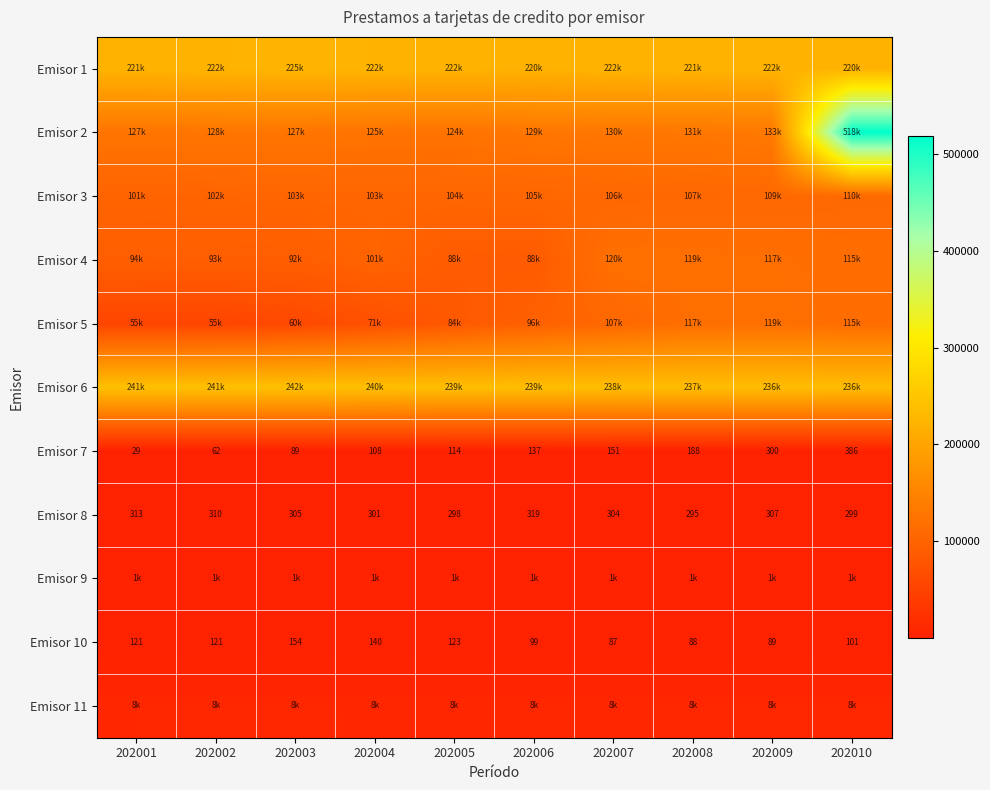

What is the sum of the Emisor 10 values at 202010 and 202003?

255